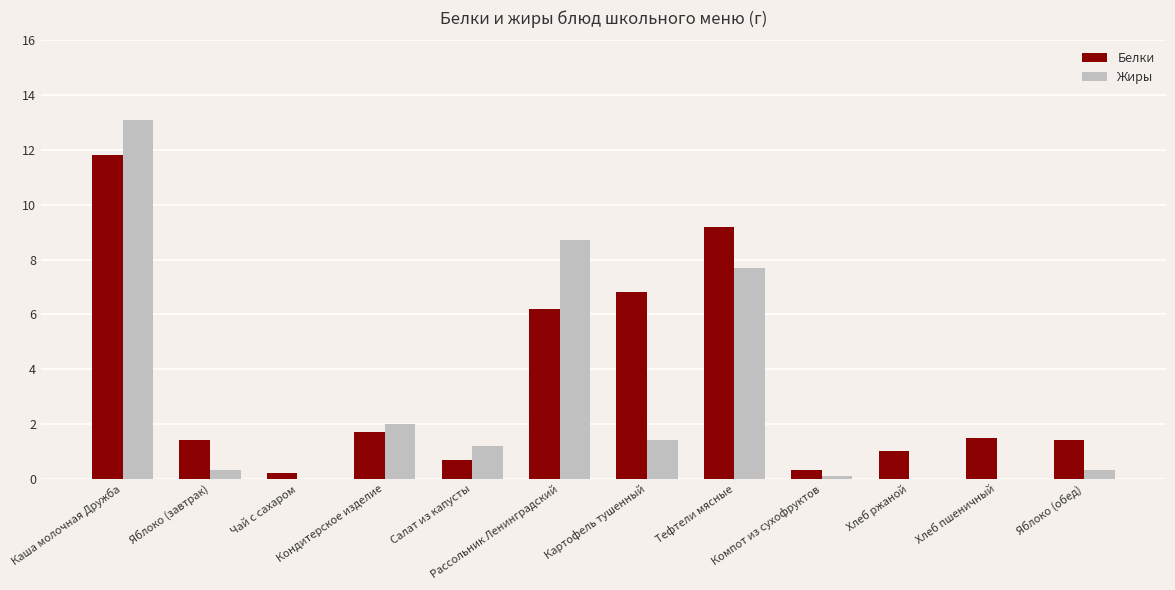

Read the Белки value at Яблоко (обед).

1.4